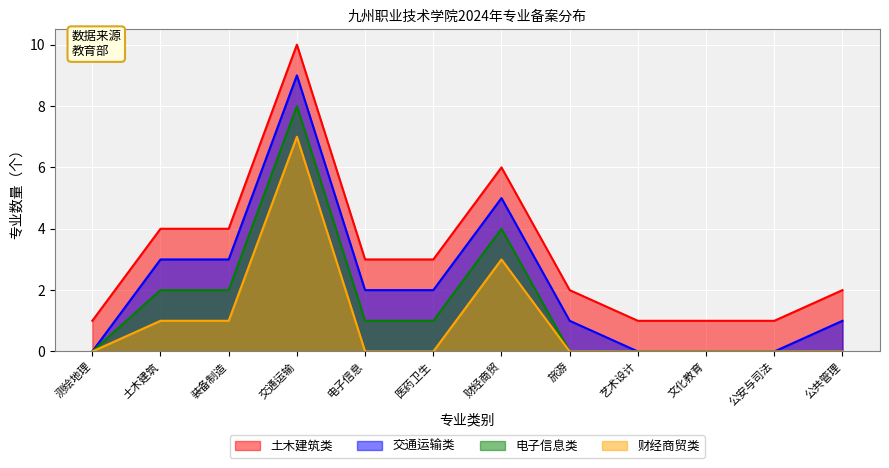

What are all the series names shown in the legend?

土木建筑类, 交通运输类, 电子信息类, 财经商贸类